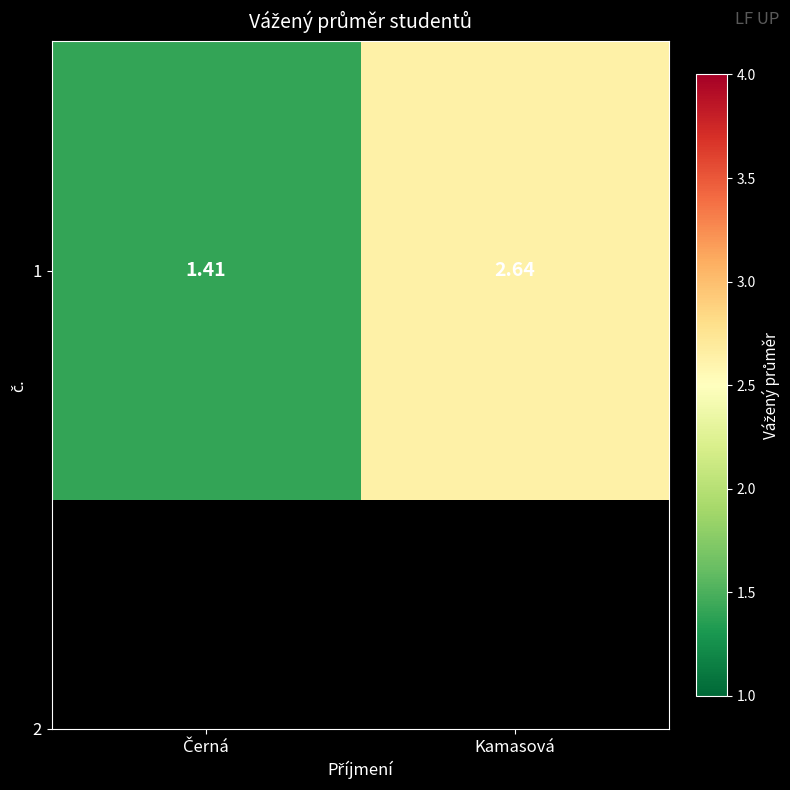

What is the difference between the maximum and minimum values?

1.2